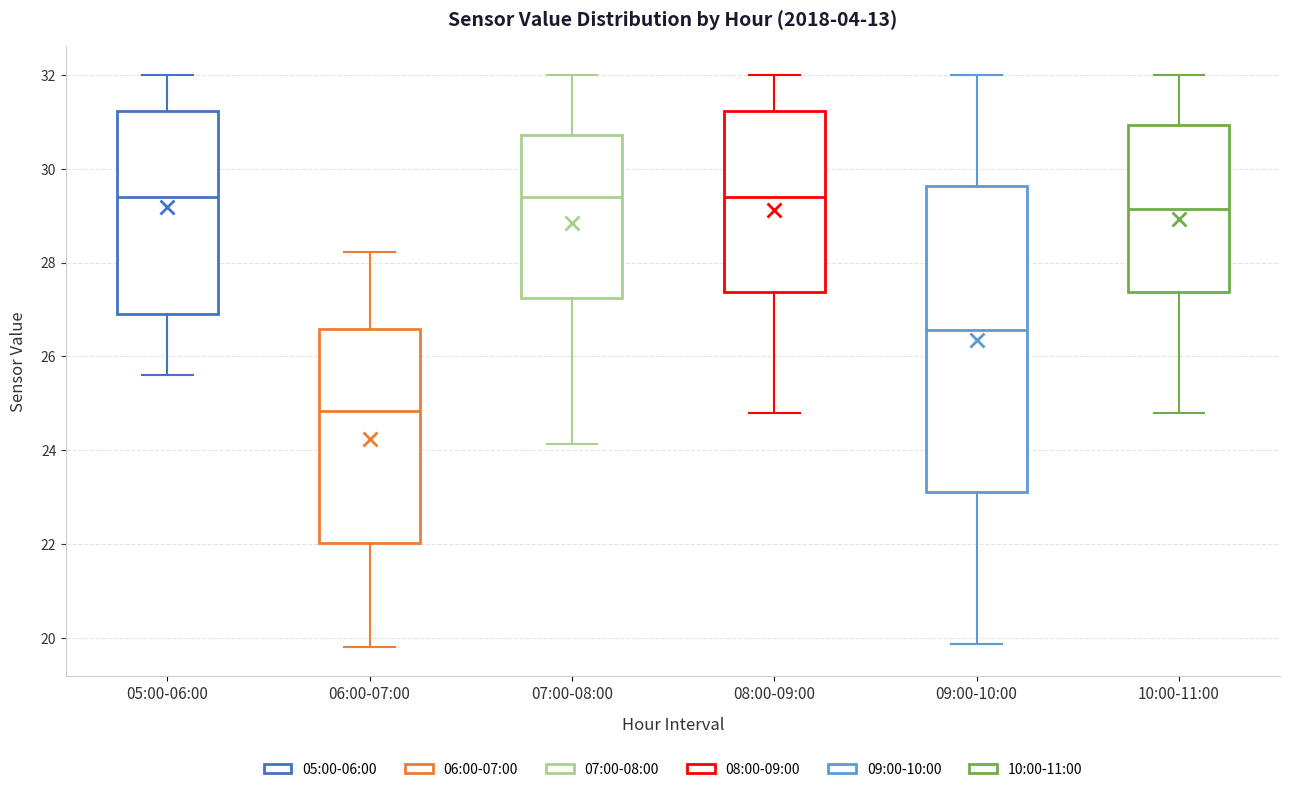

Comparing the boxes themselves (not the whiskers), which one is the tallest?

09:00-10:00